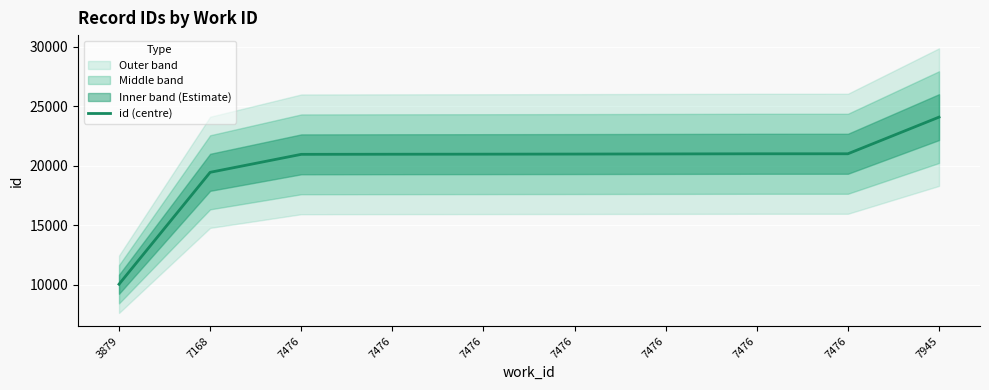

What is the value of the 7th point from the left?

20961